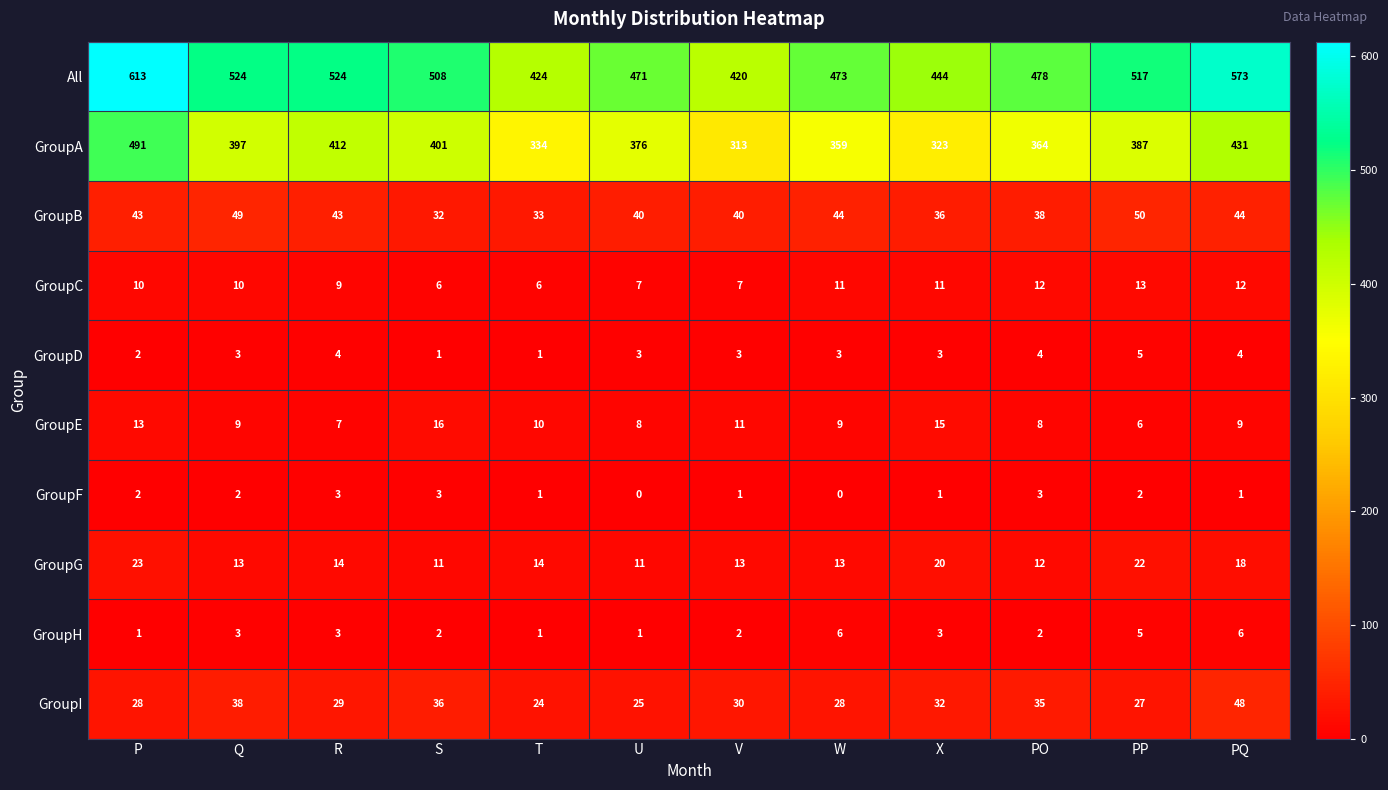

Is it true that GroupI equals 25 at U?

True